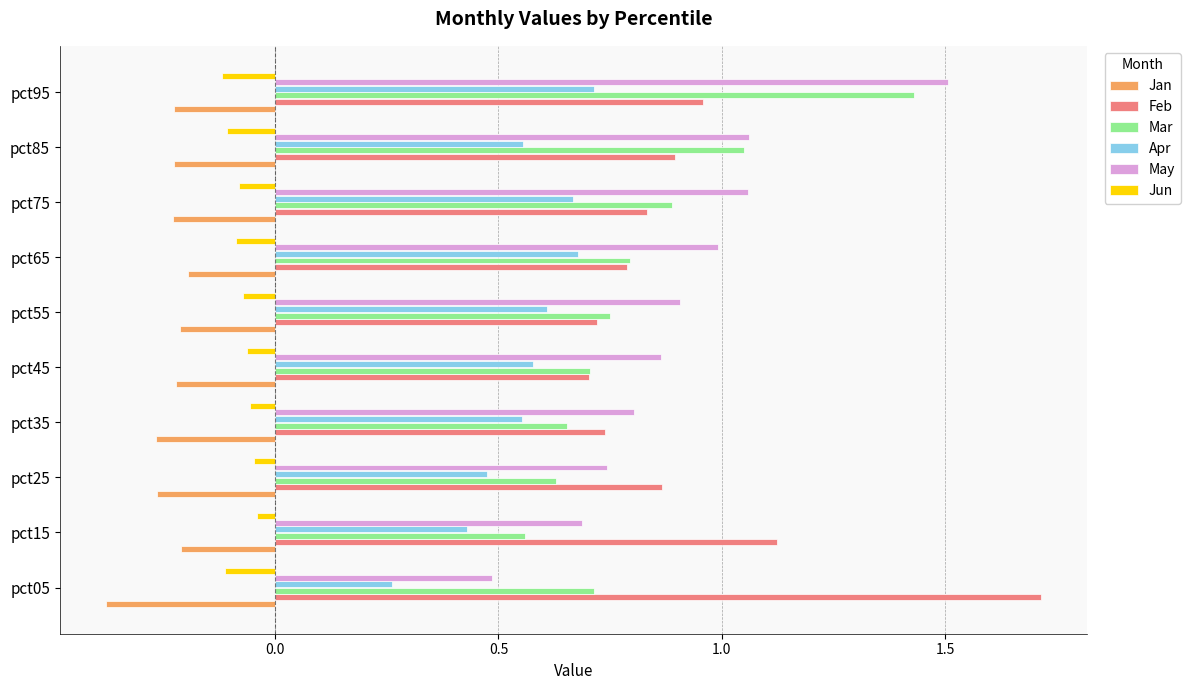

Is it true that Mar equals 0.3 at pct45?

False